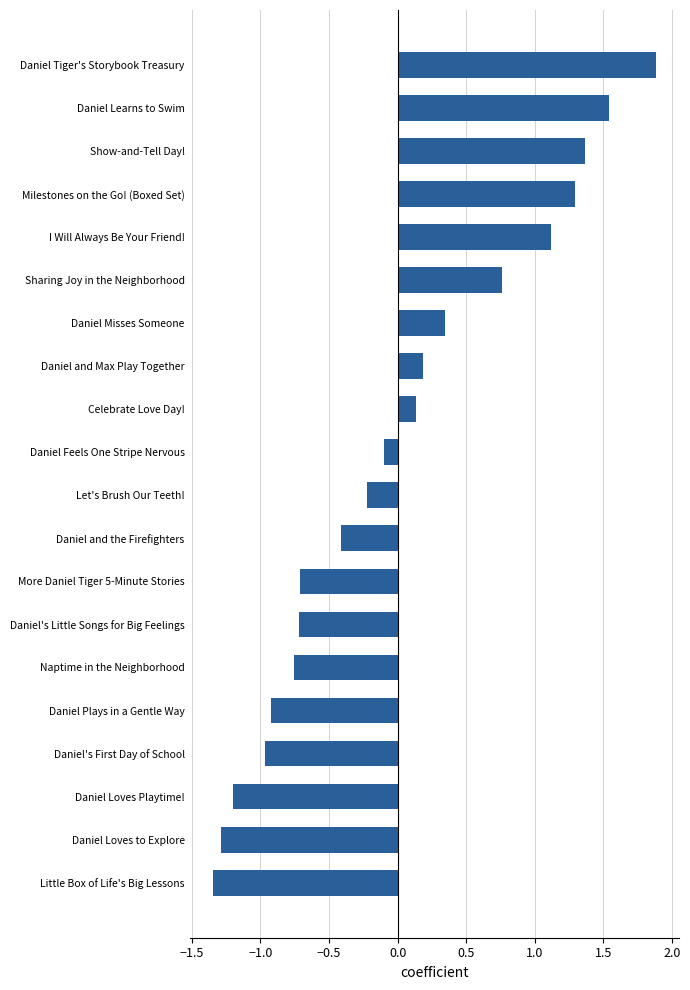

What is the maximum value shown in the chart?

1.9